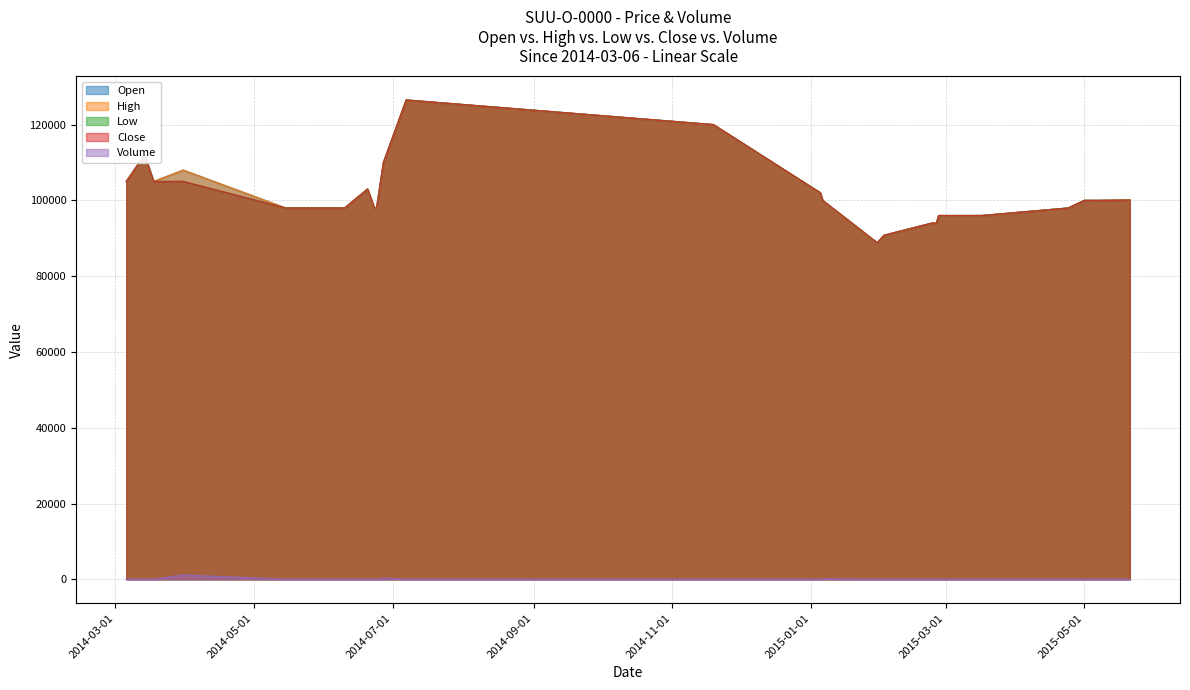

At which label does High first exceed 98000?

2014-03-06